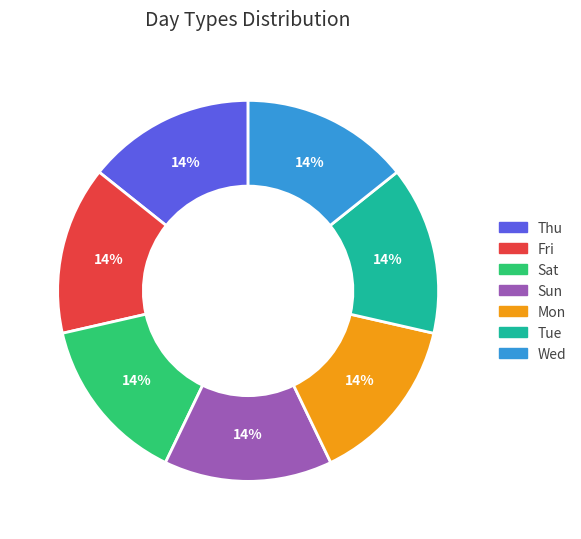

Does any single category account for the majority?

No